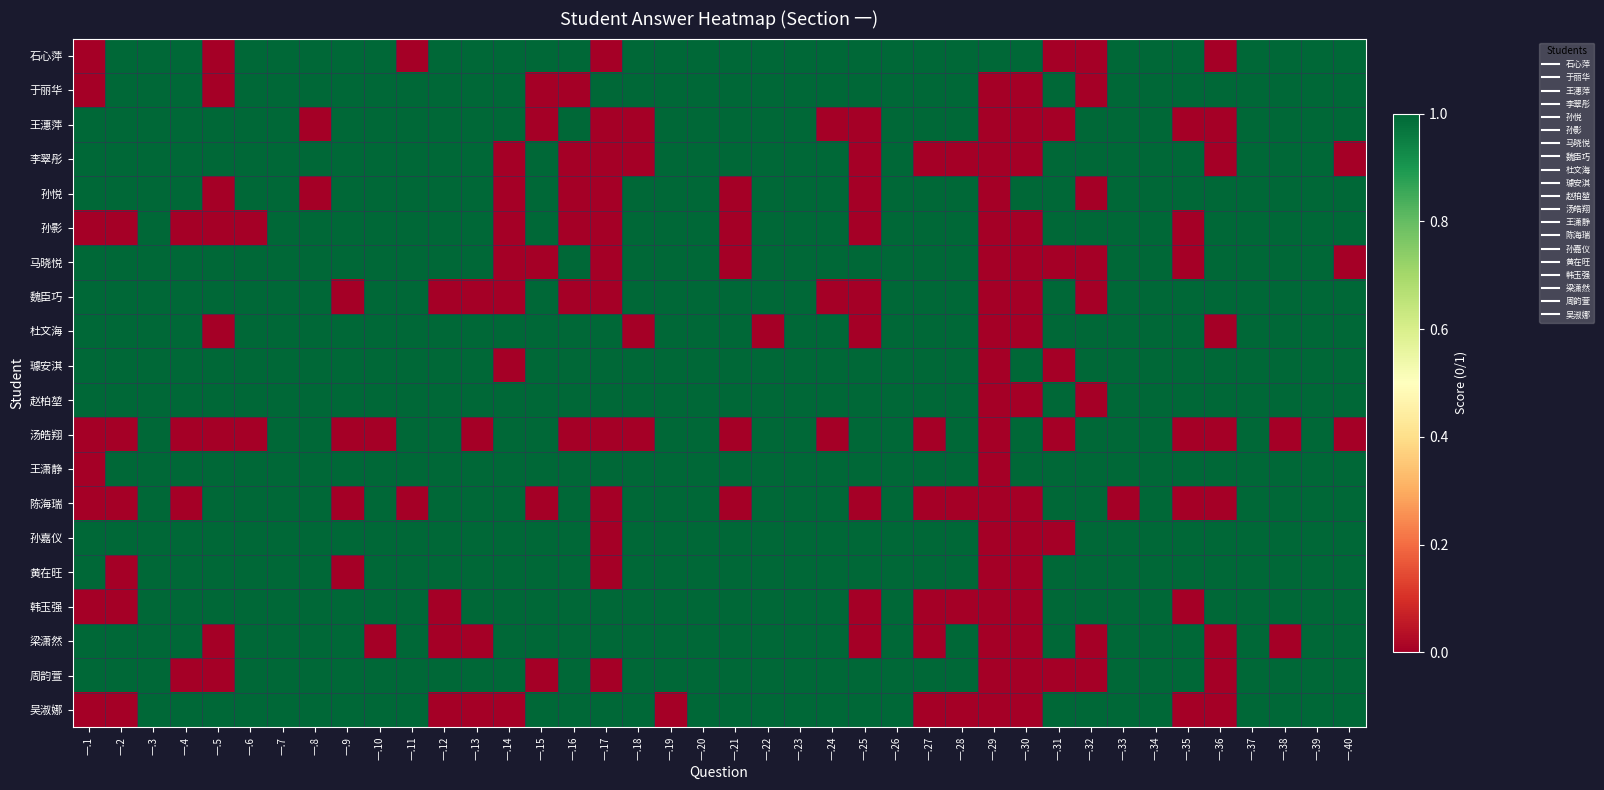

How many data points does each series have?

40